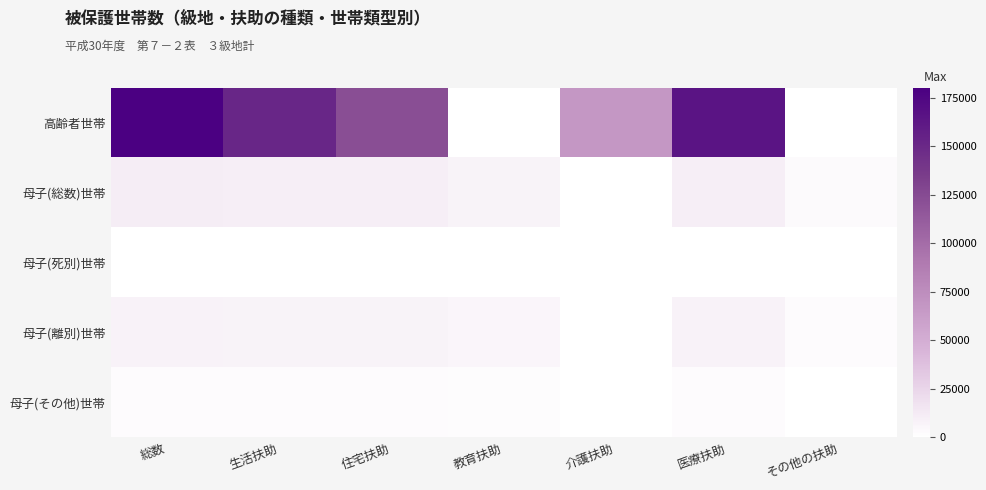

What is the difference between the highest and lowest values at 教育扶助?

7359